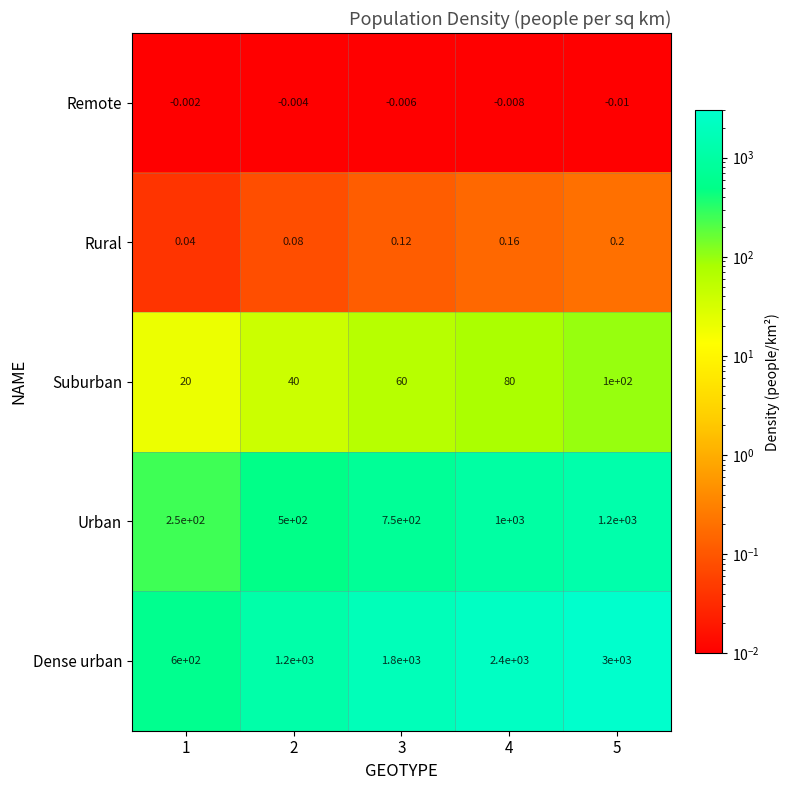

Rank the series by their maximum value, from lowest to highest.

Remote, Rural, Suburban, Urban, Dense urban